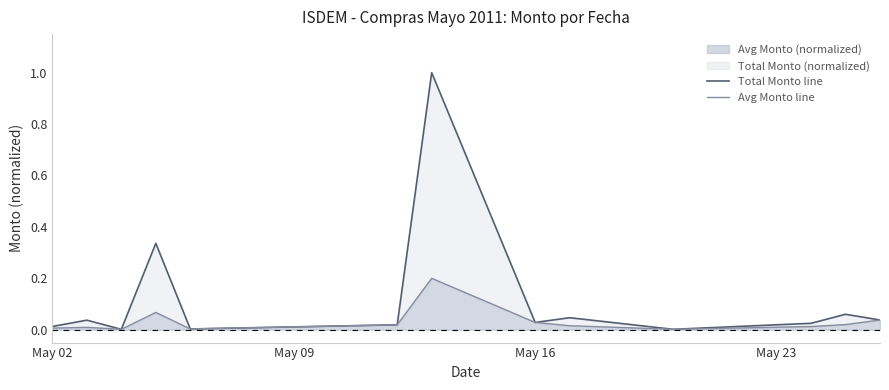

Does the chart have visible grid lines?

No